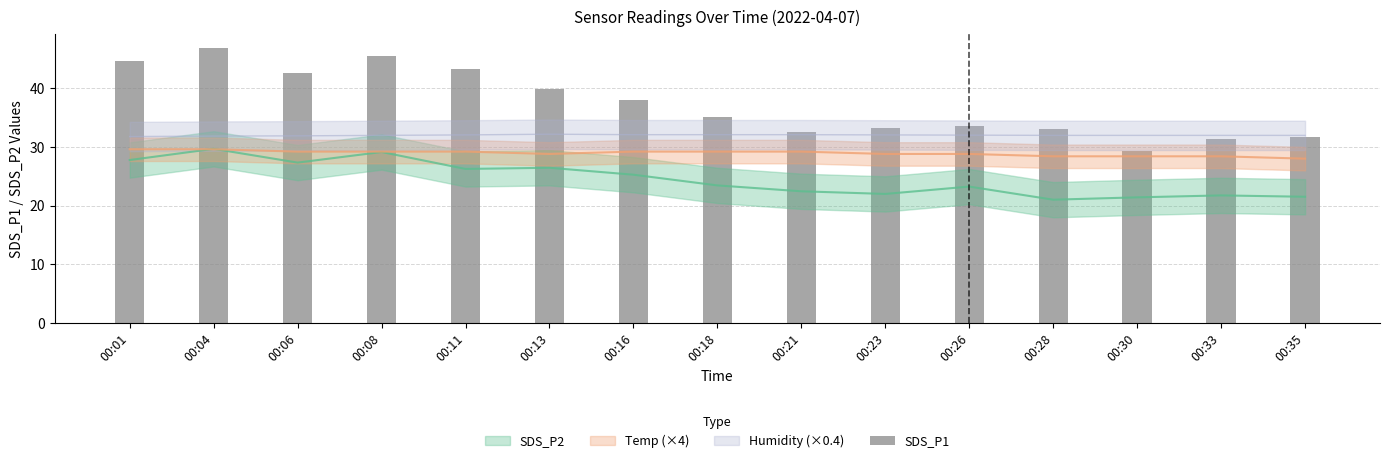

What is the value of the 6th bar from the left?

39.8